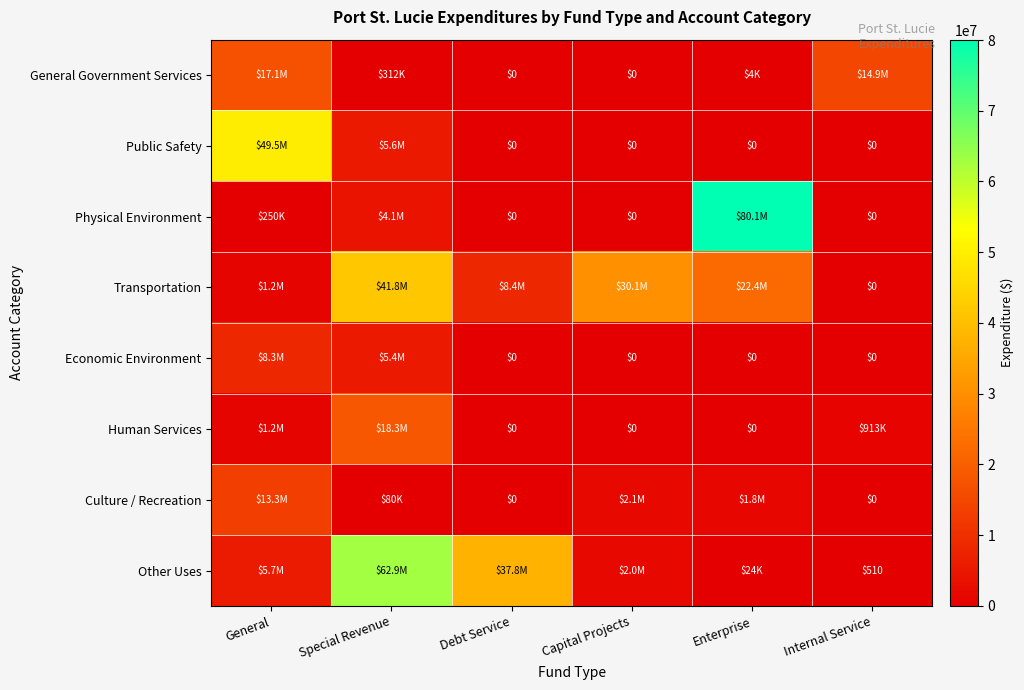

Is the value of Other Uses at Internal Service greater than the value of Economic Environment at Enterprise?

Yes